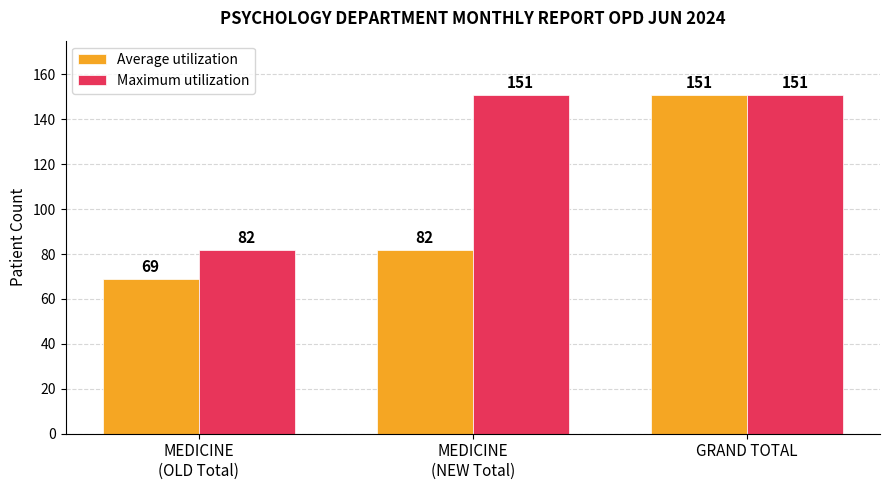

How many bars are there in each group?

2